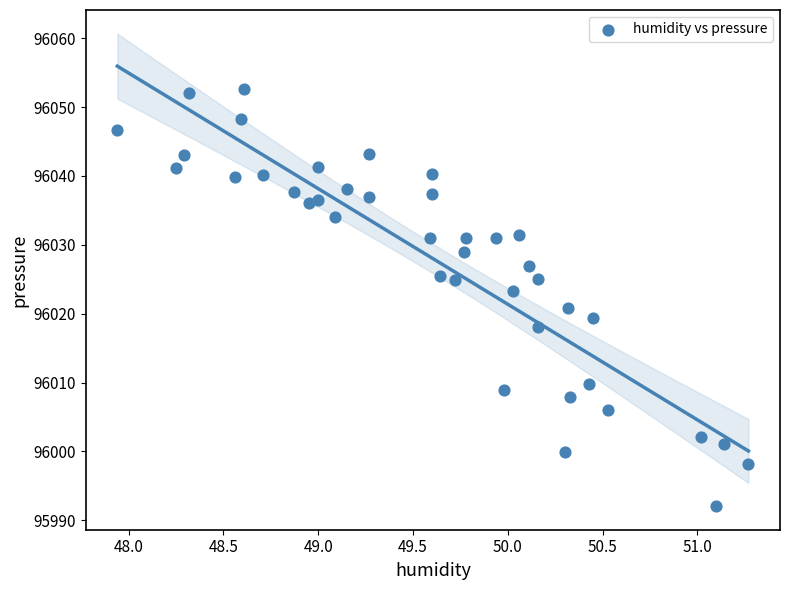

What is the range of Y values (max minus min)?

60.5